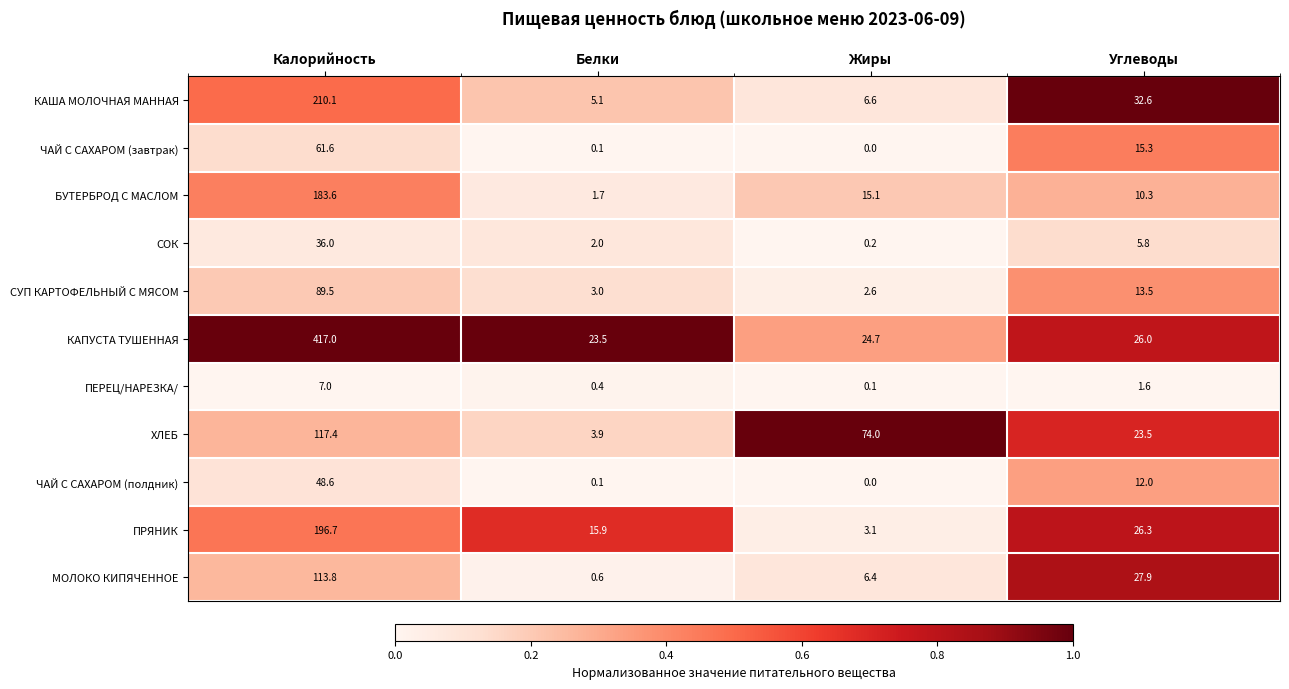

Which category has the highest value across all series?

Калорийность